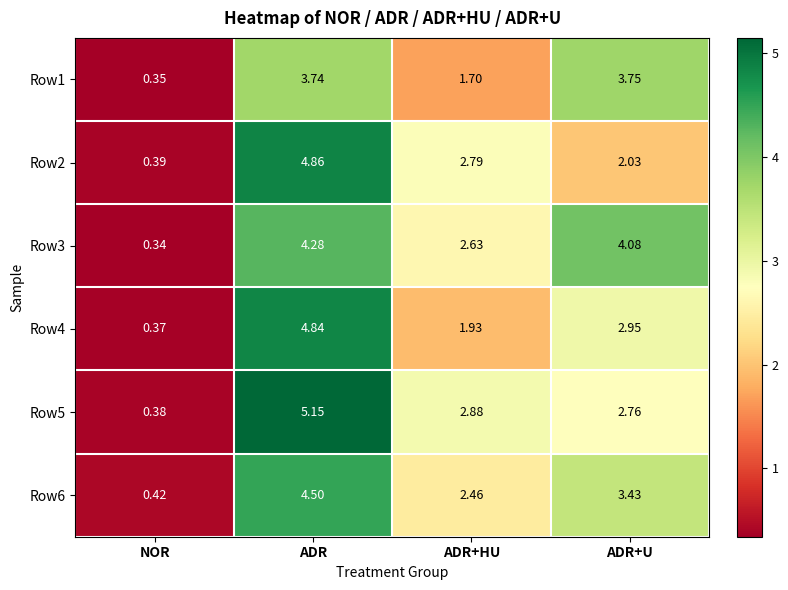

Where is Row5 nearest to the value 2?

ADR+U